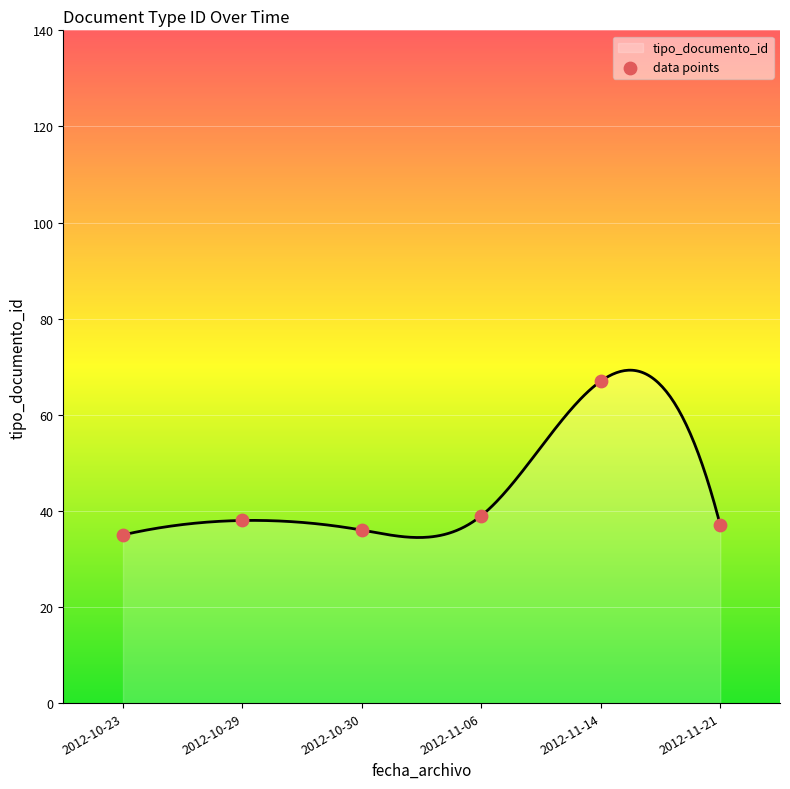

Between 2012-11-14 and 2012-11-14, which is larger?

2012-11-14